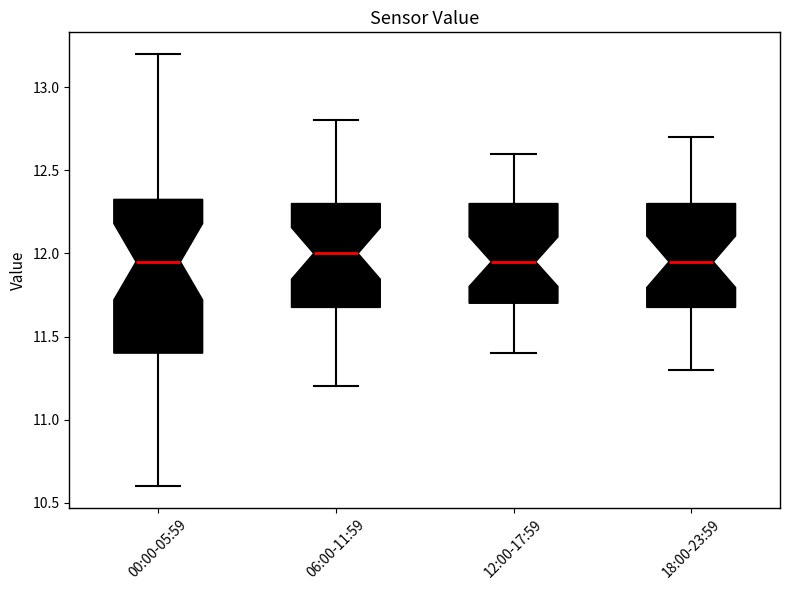

Which box is the tallest, from its lower edge to its upper edge?

00:00-05:59